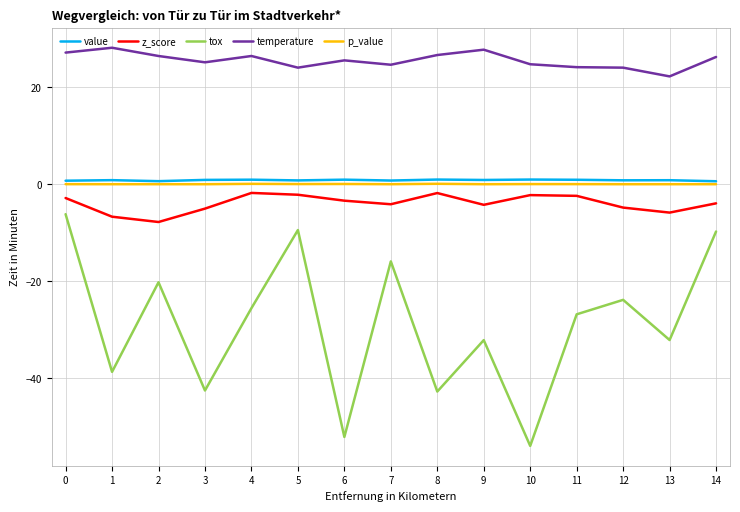

Is it true that z_score equals -9.0 at 3?

False